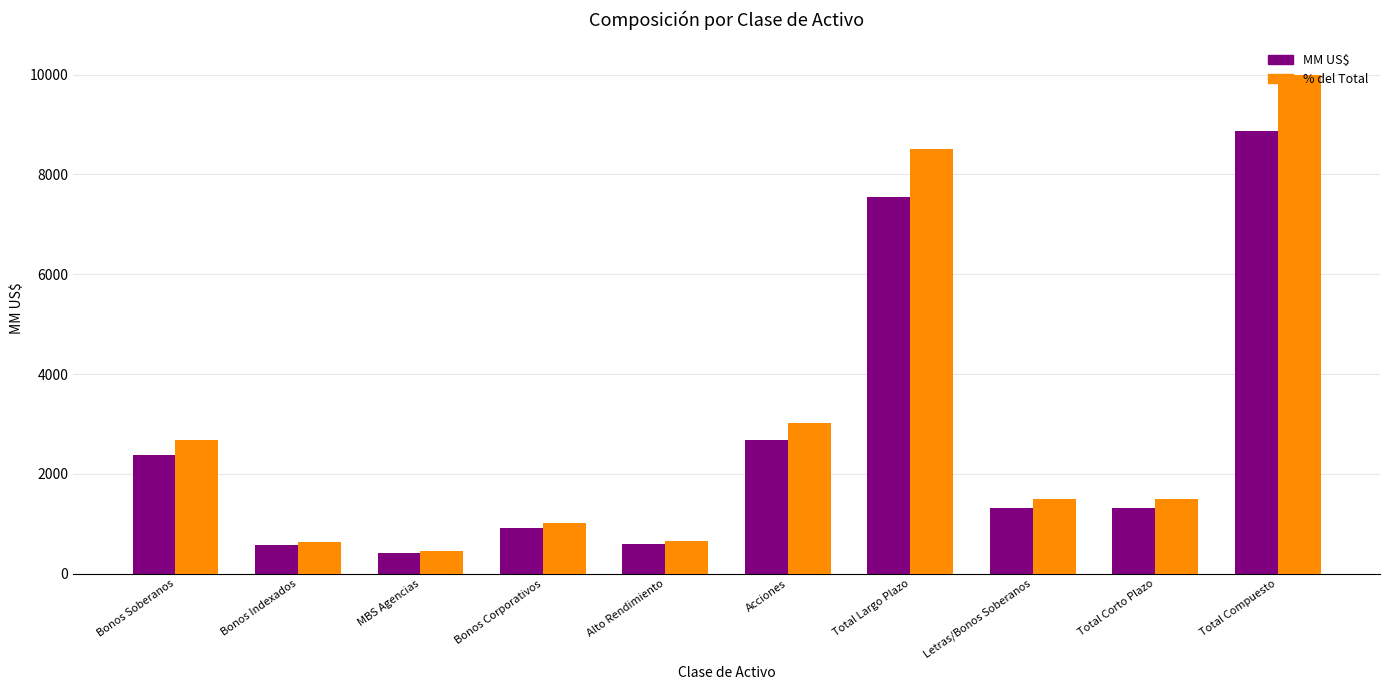

How many categories are shown in the chart?

10